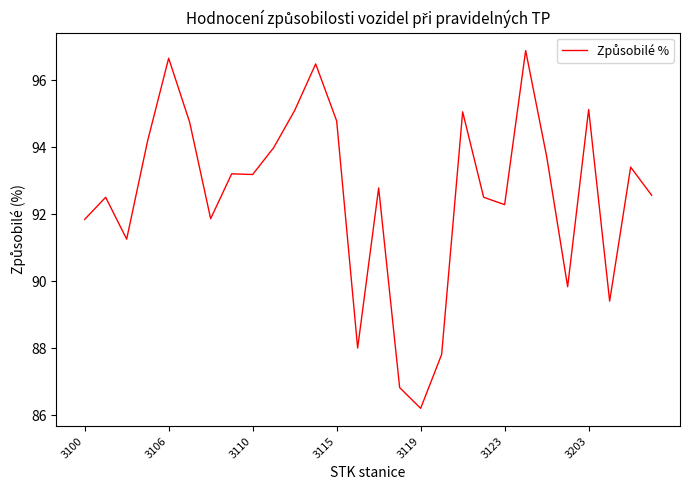

What is the smallest value displayed?

86.2